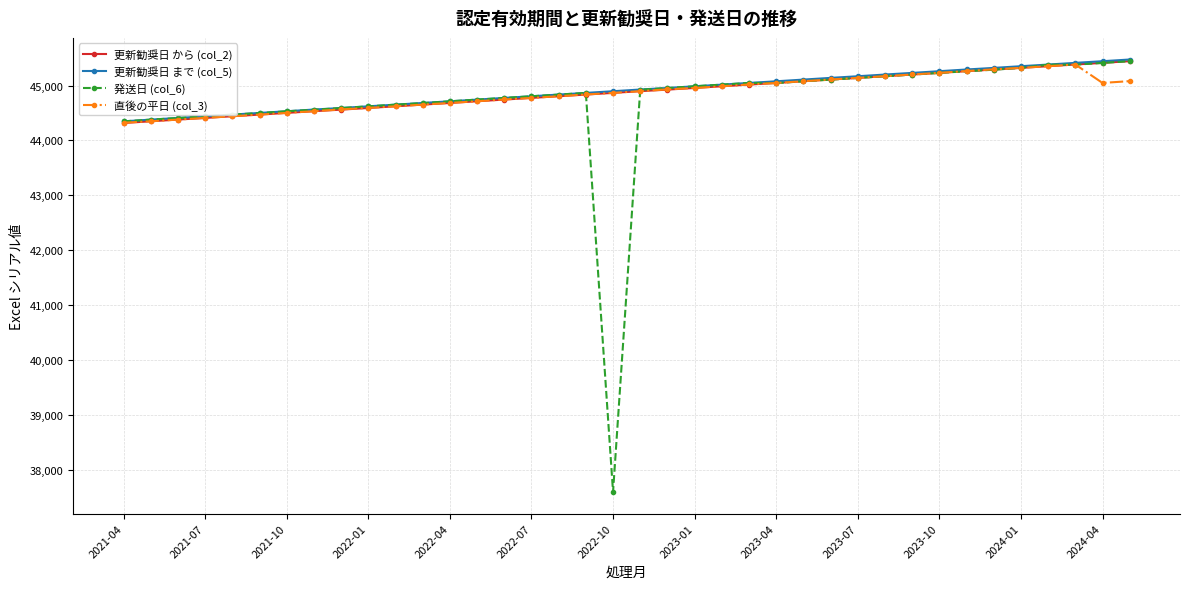

At how many categories does at least one series exceed 38249?

38